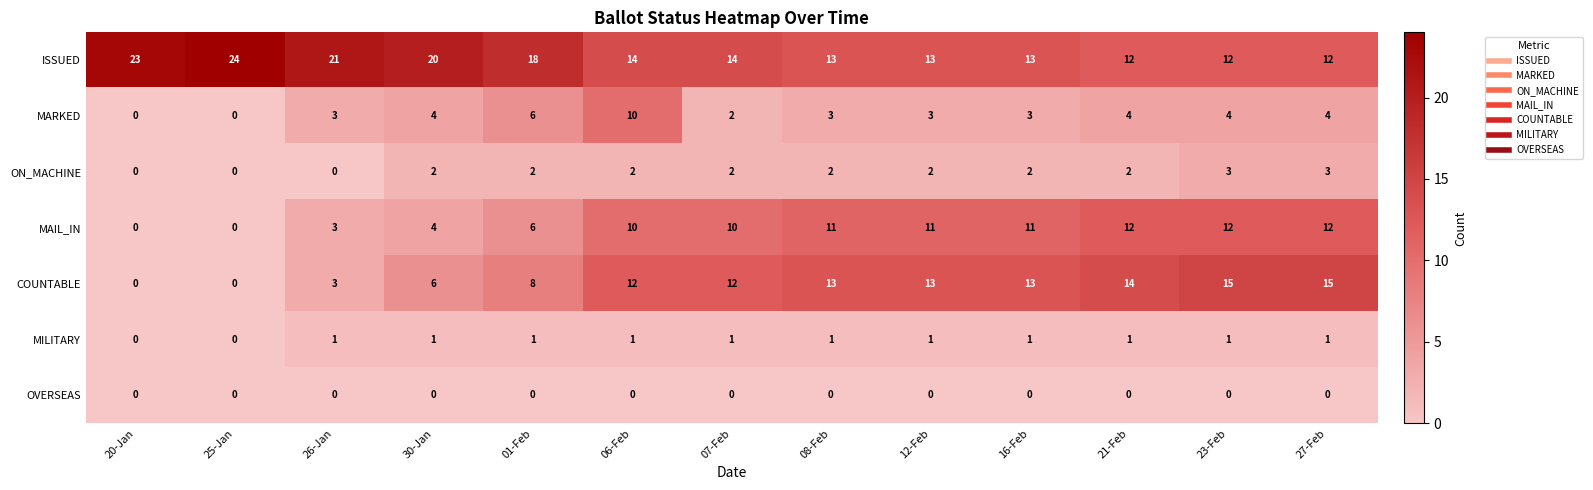

What is the highest value of the ISSUED series?

24